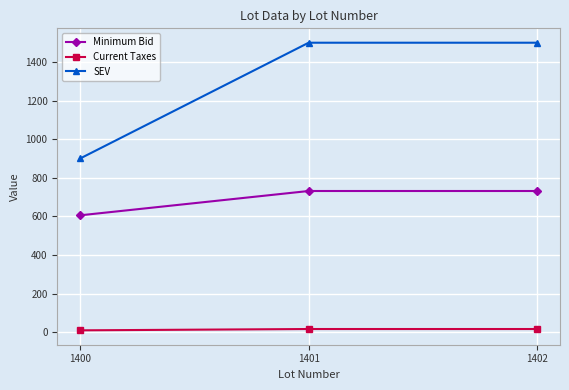

What is the maximum value shown in the chart?

1500.0